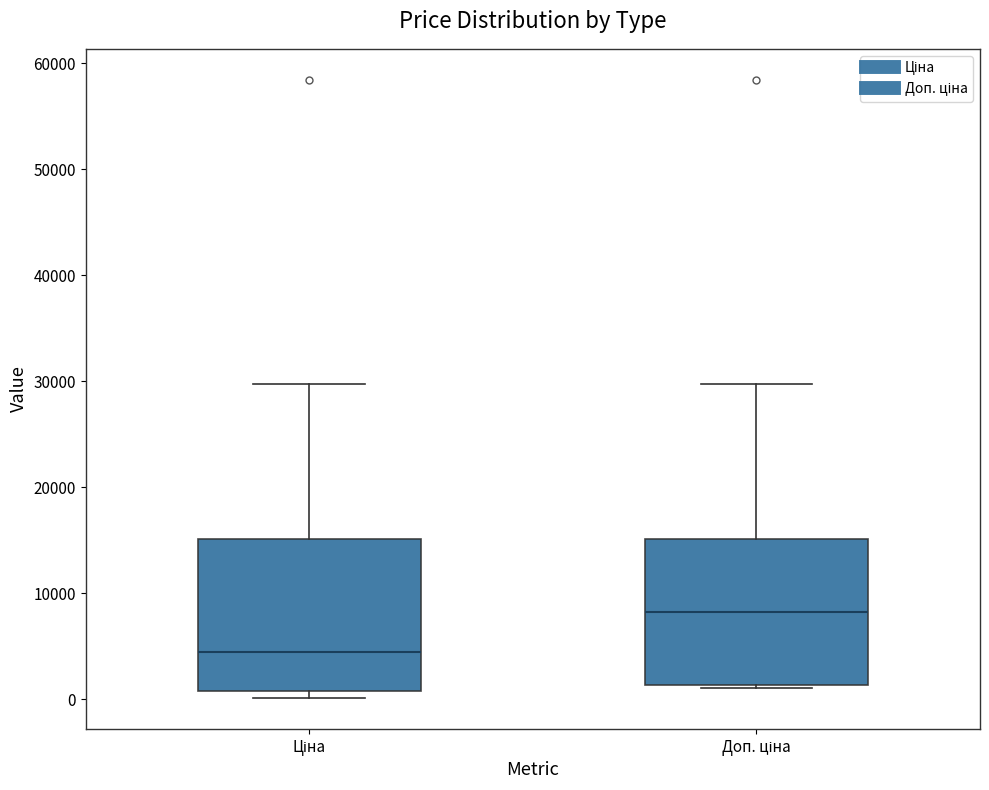

Which box's median line is the highest?

Доп. ціна